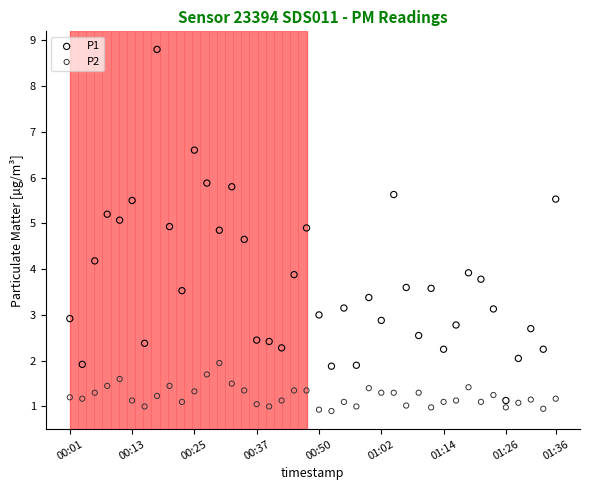

What are all the series names shown in the legend?

P1, P2